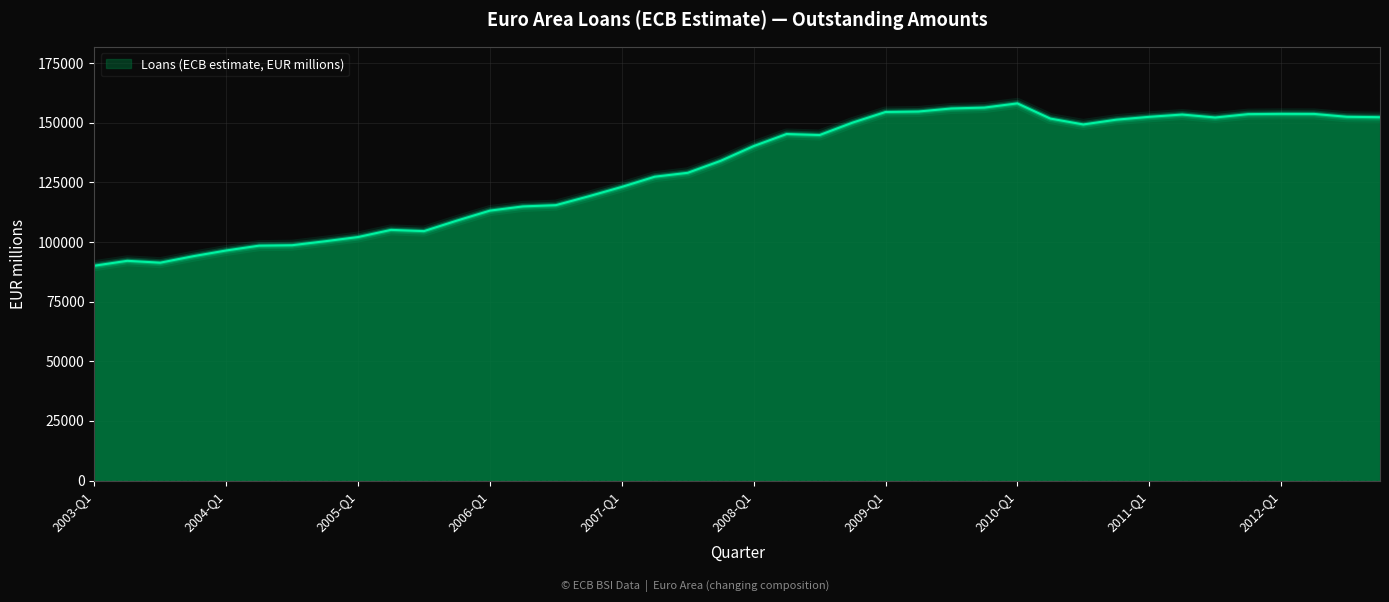

Does the chart have visible grid lines?

Yes